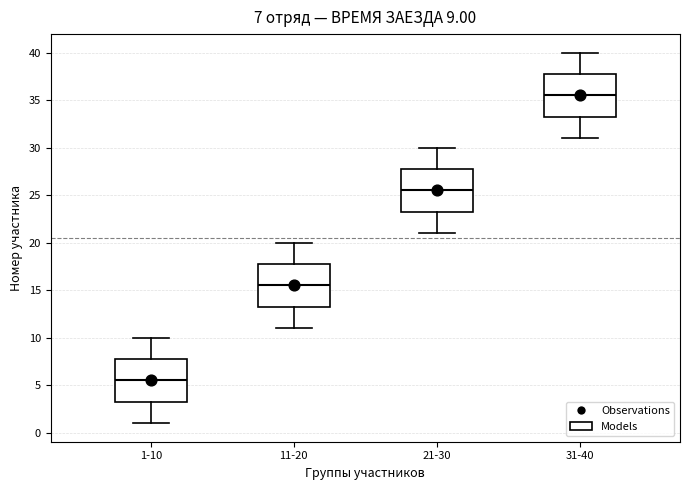

Which box's median line is the highest?

31-40